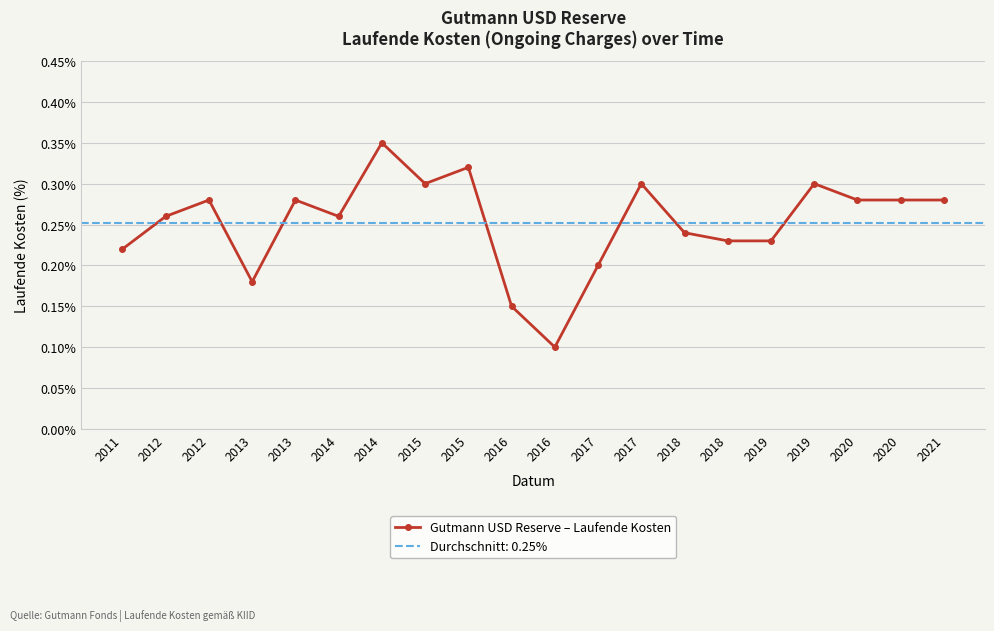

The chart shows a value of 0.2 at 2018. True or false?

True